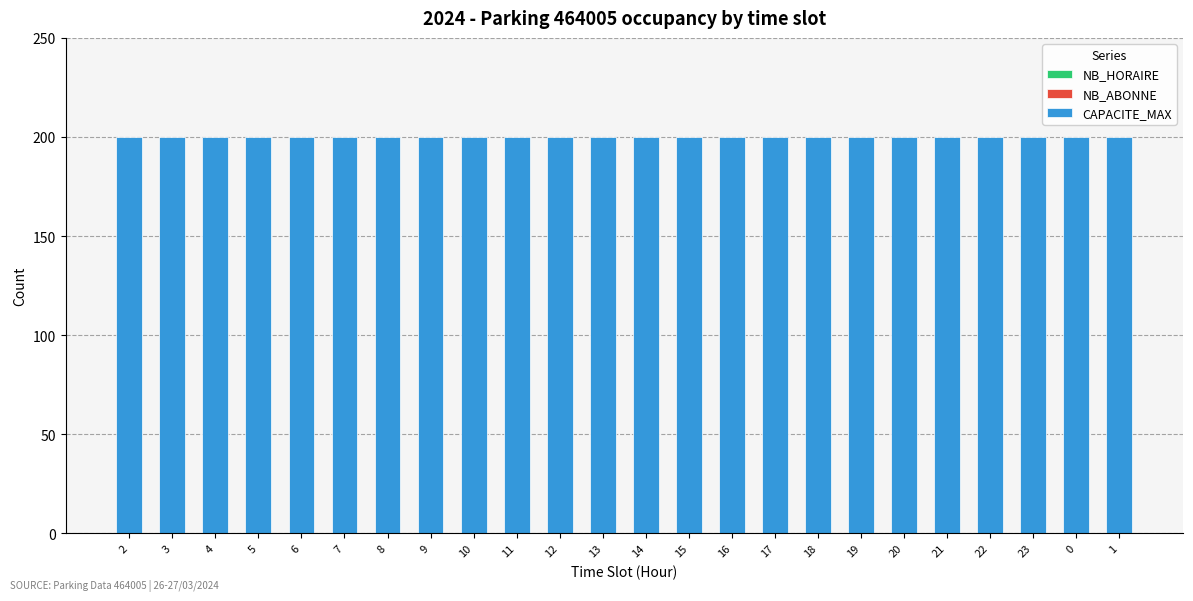

What is the label of the 7th bar from the left?

8